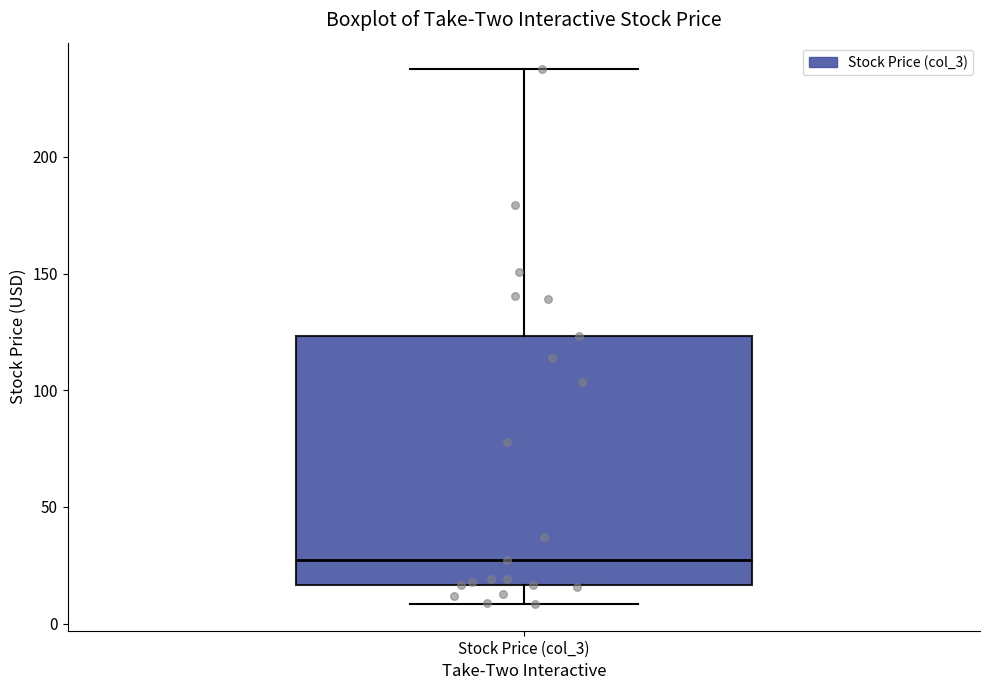

Transcribe this box plot: give where the median line is, the range the box spans, and where the two whiskers end, as read against the y-axis. The values are not printed on the chart, so give them approximately, as read against the axis.

median 25, box 15 to 125, whiskers 10 to 240